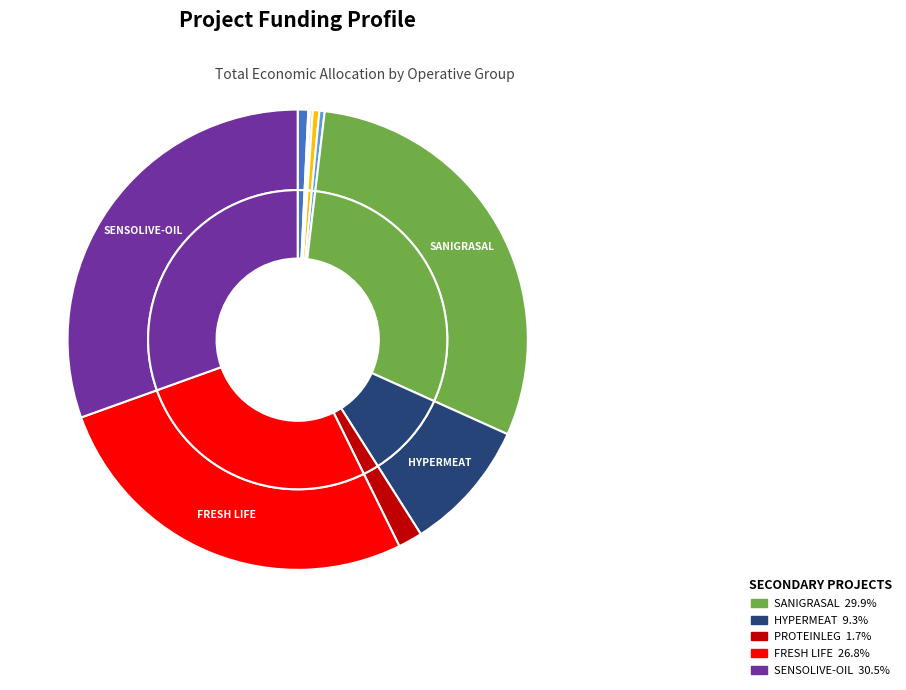

What is the change in value from FRESH LIFE to SENSOLIVE-OIL?

+1198507